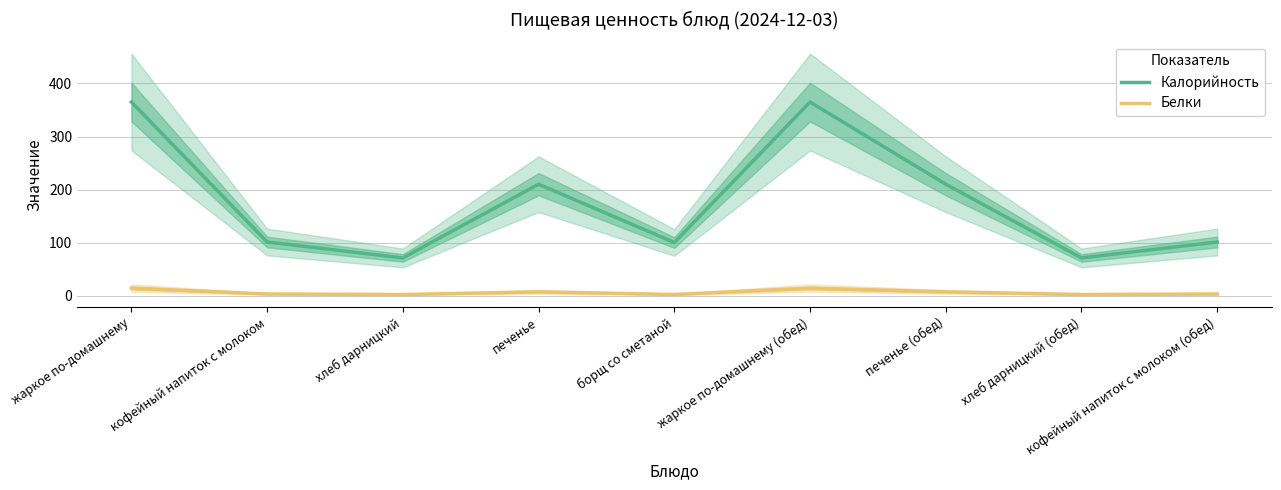

Is it true that Калорийность equals 138 at кофейный напиток с молоком (обед)?

False